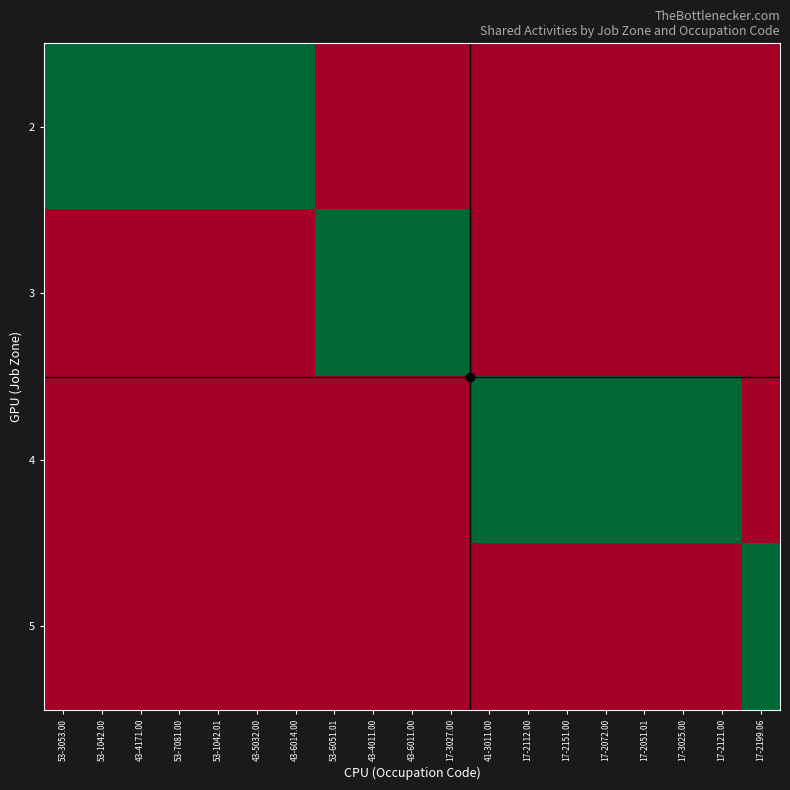

How many categories are shown in the chart?

19